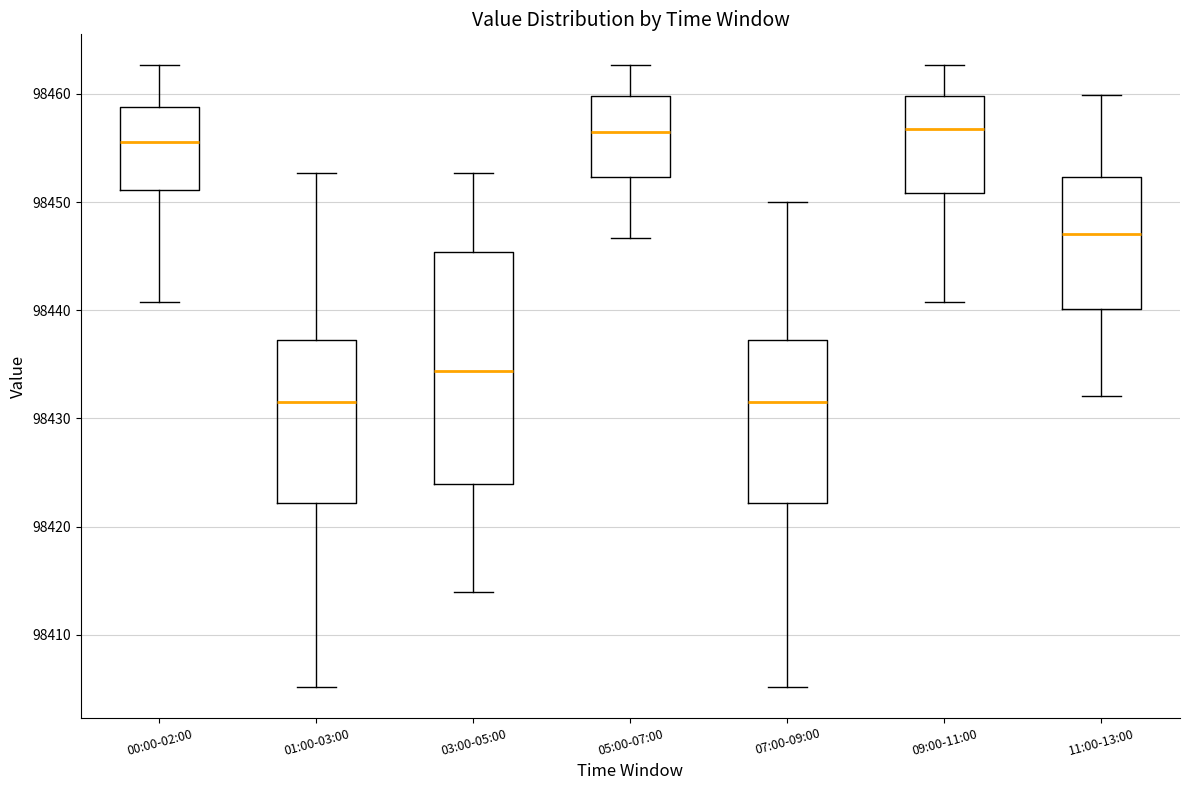

Where is the upper edge of the box for 07:00-09:00 on the y-axis? The values are not printed on the chart, so give them approximately, as read against the axis.

98437